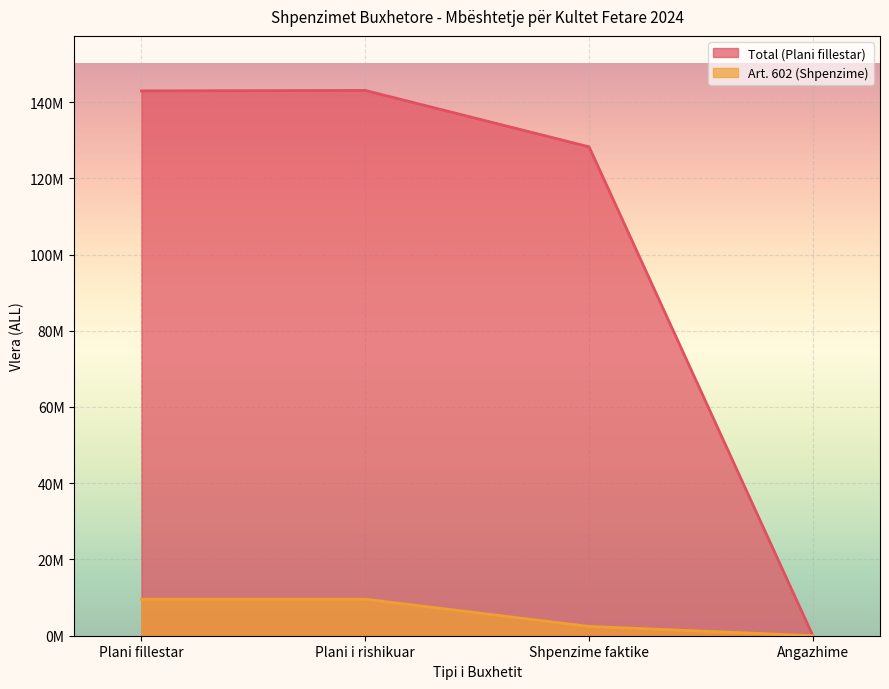

At which category is the sum across all series the highest?

Plani i rishikuar